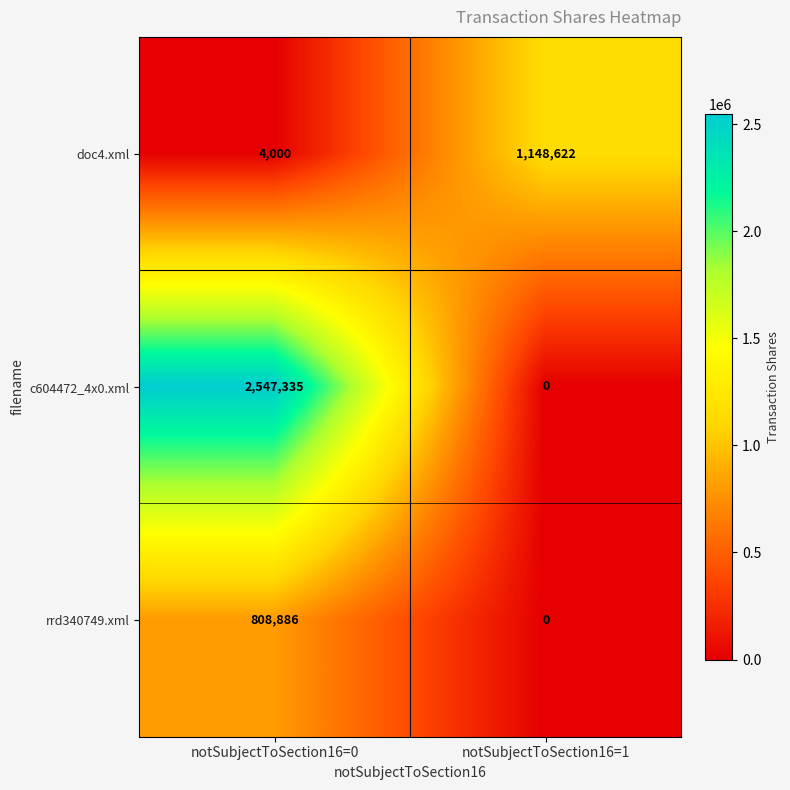

Which category has the lowest value in the rrd340749.xml series?

notSubjectToSection16=1